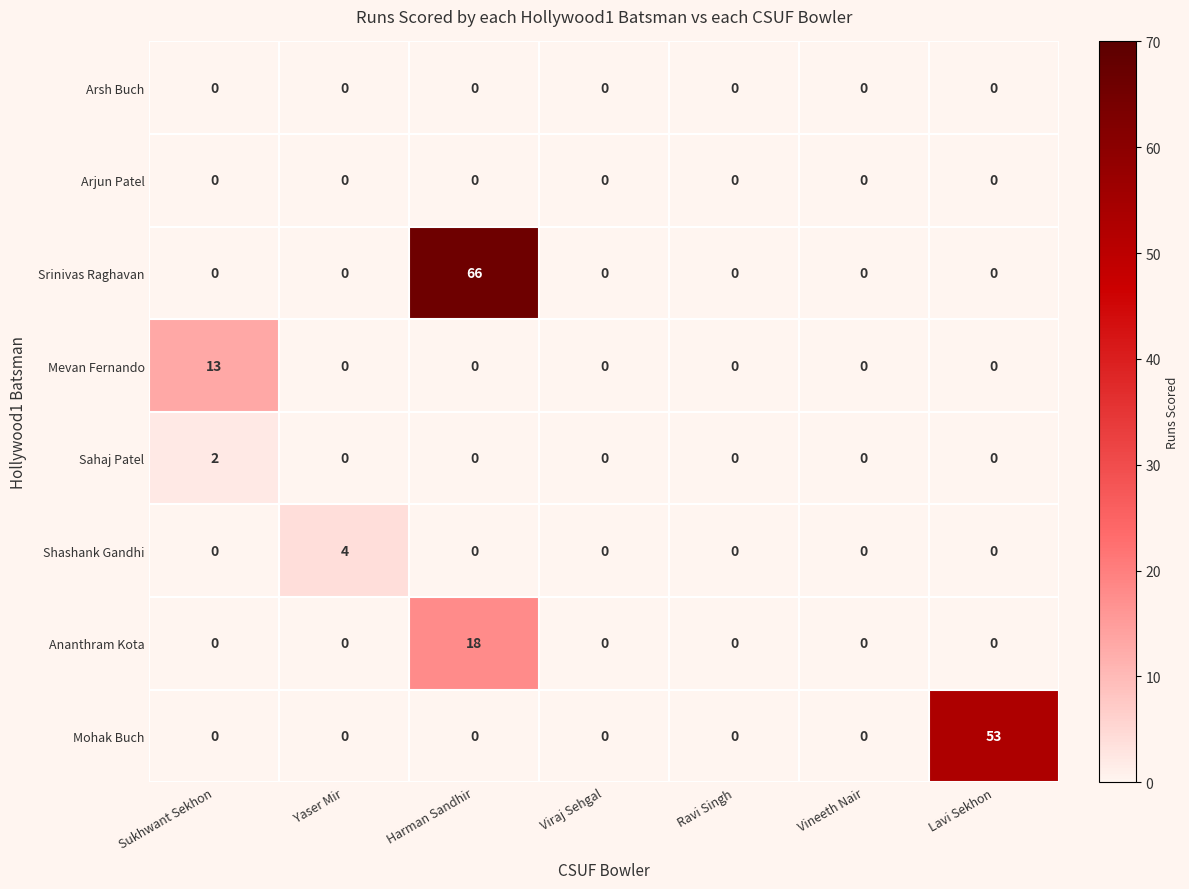

Which category has the highest value across all series?

Harman Sandhir